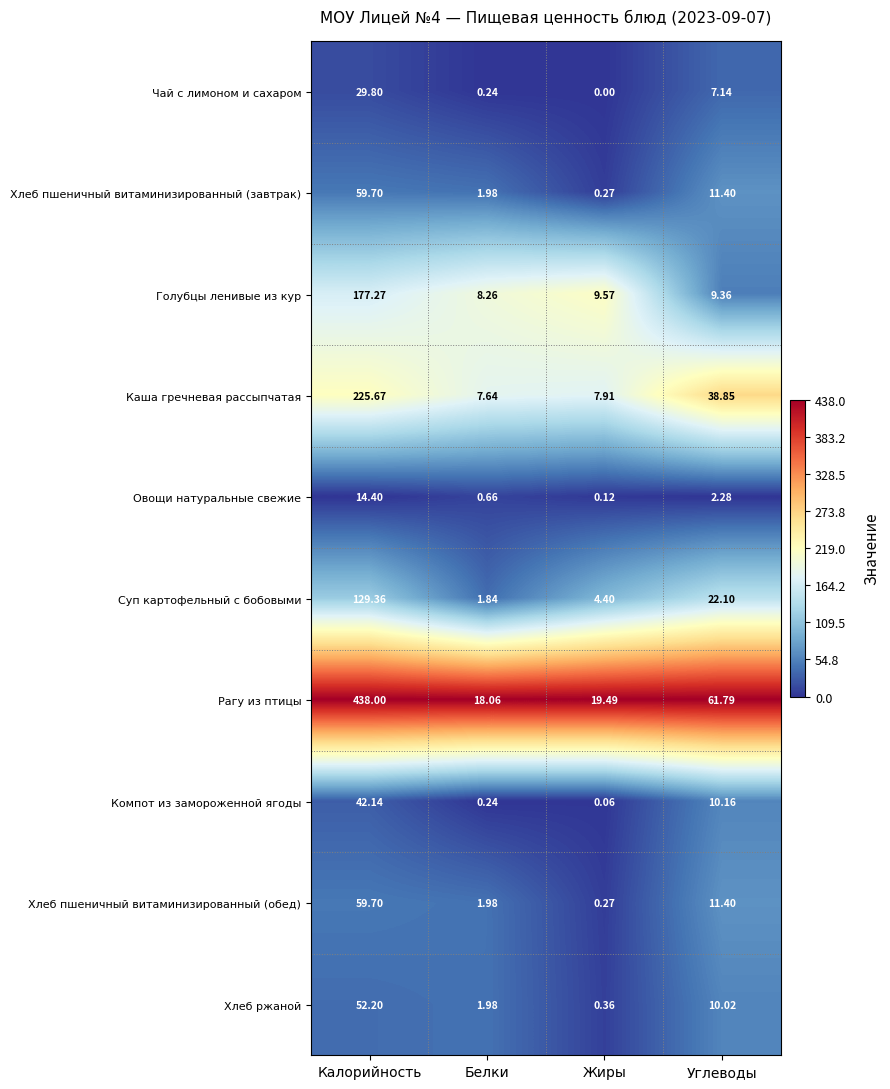

Which category has the lowest value across all series?

Жиры